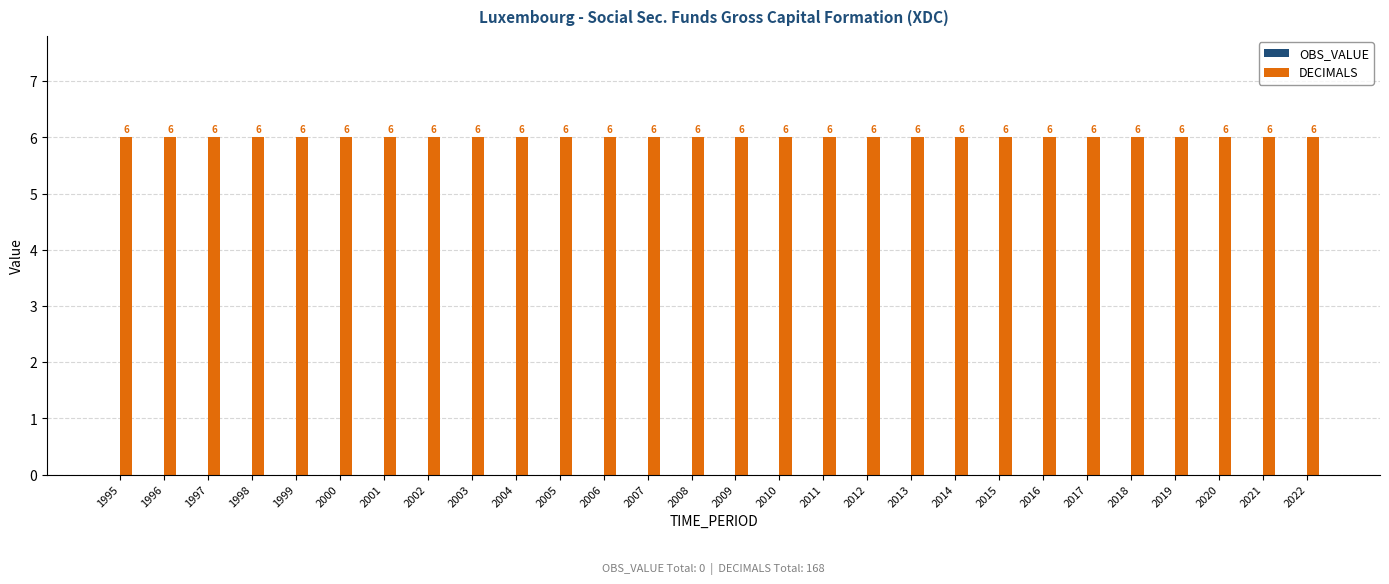

What are all the series names shown in the legend?

OBS_VALUE, DECIMALS